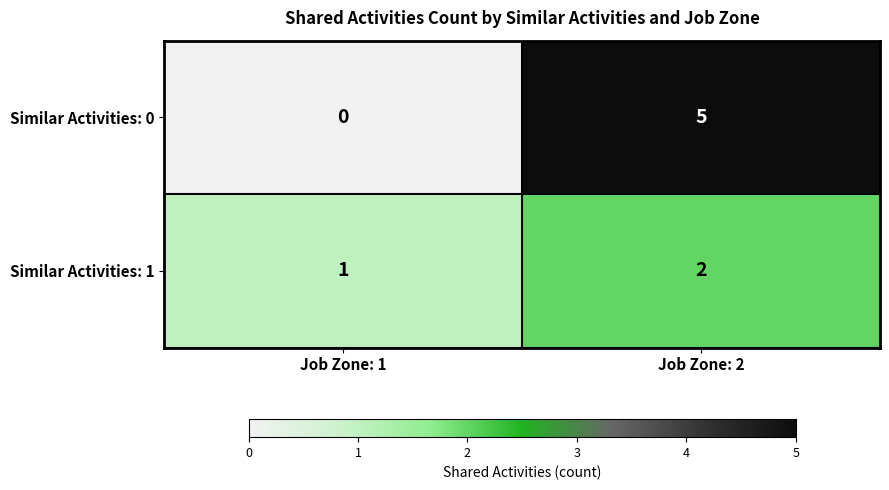

What is the sum of the Similar Activities: 1 values at Job Zone: 1 and Job Zone: 2?

3